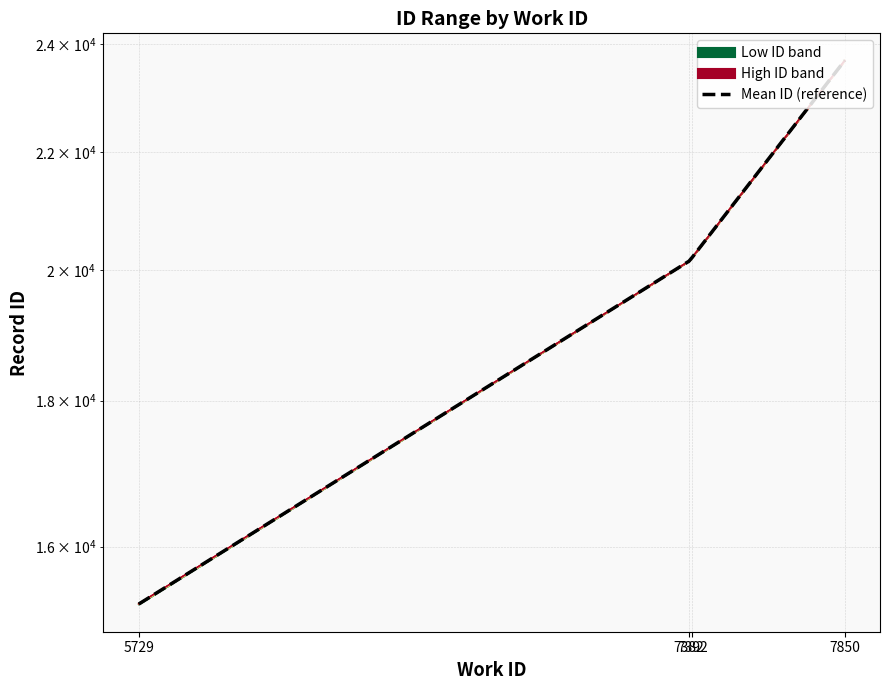

What is the difference between the second highest and minimum values?

4935.0